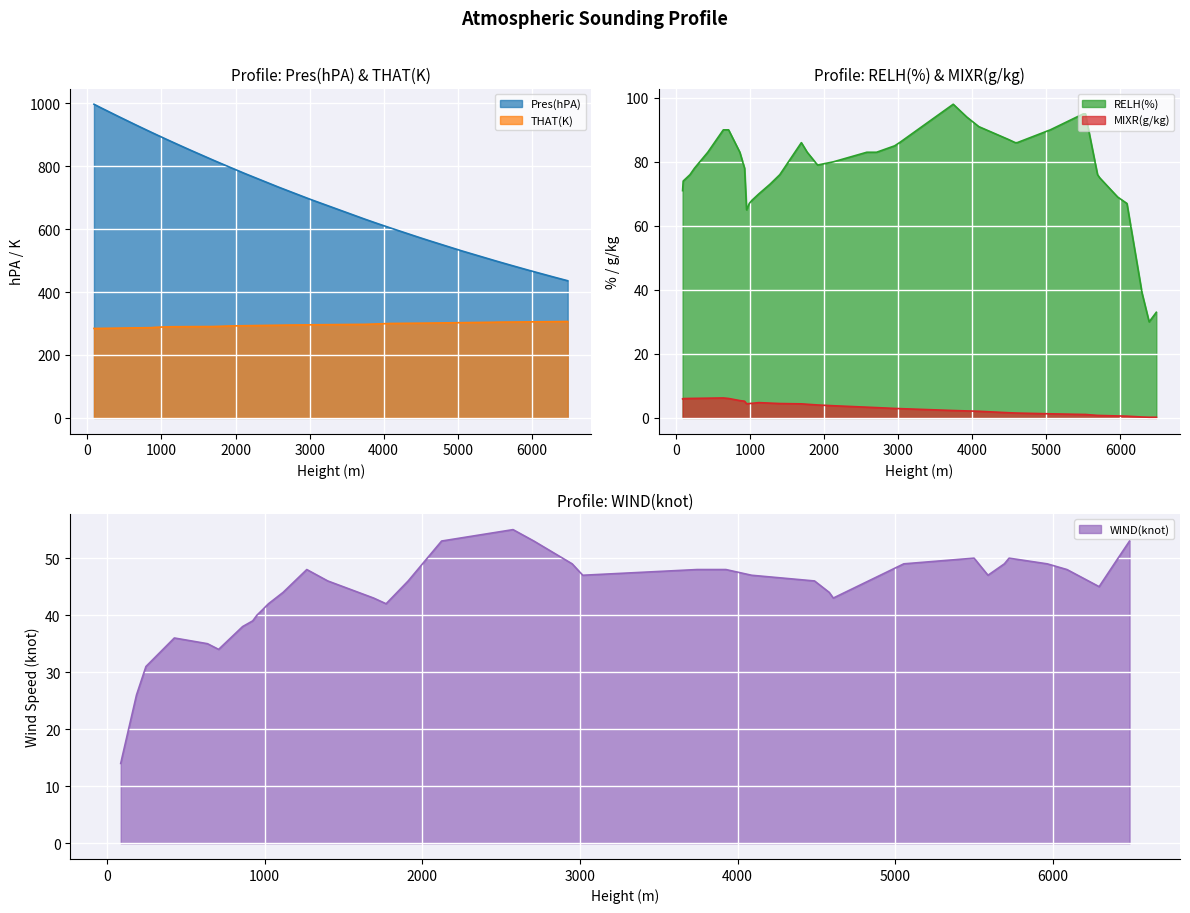

Is it true that RELH(%) equals 17.4 at 1268?

False